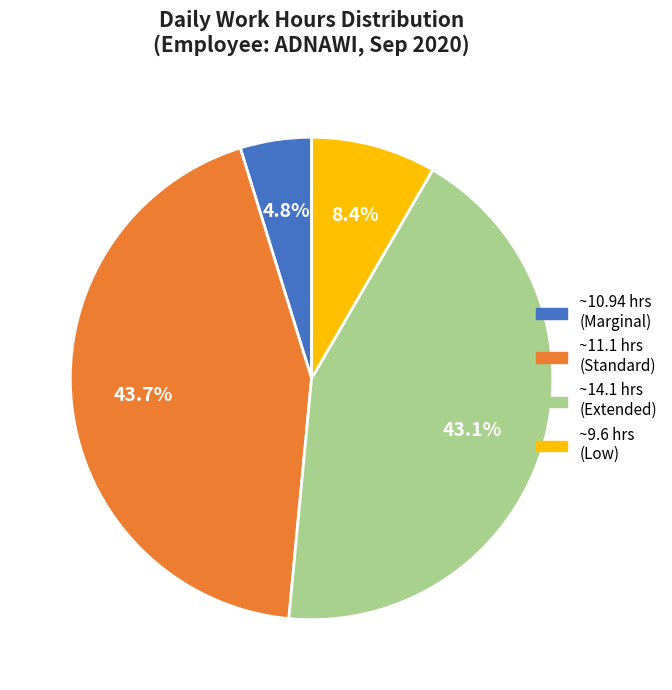

How many segments does this pie chart have?

4